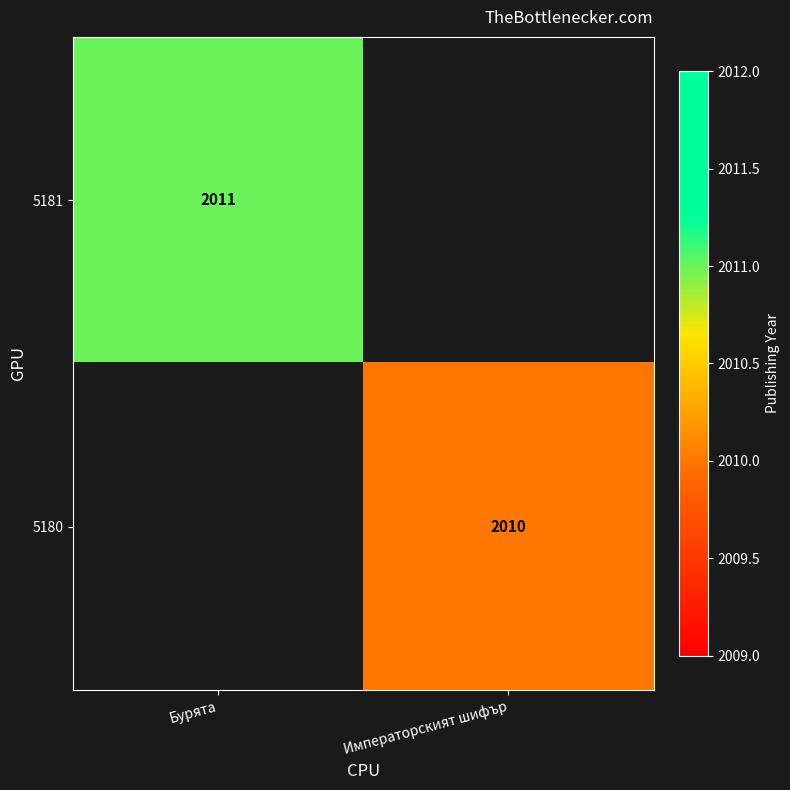

True or false: 5181 has a value of 2011 at Бурята.

True